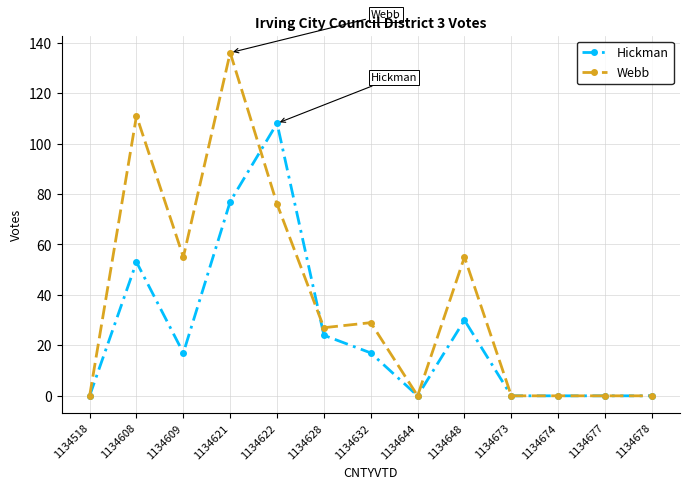

At how many categories does at least one series exceed 35?

5